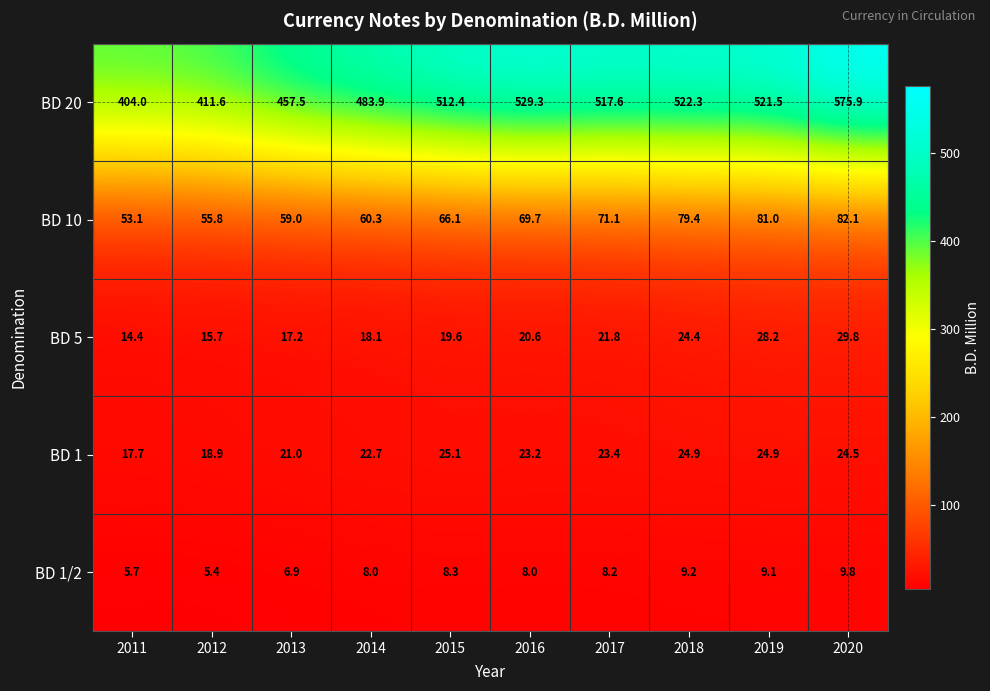

How many values in the BD 1/2 series are below 8?

3